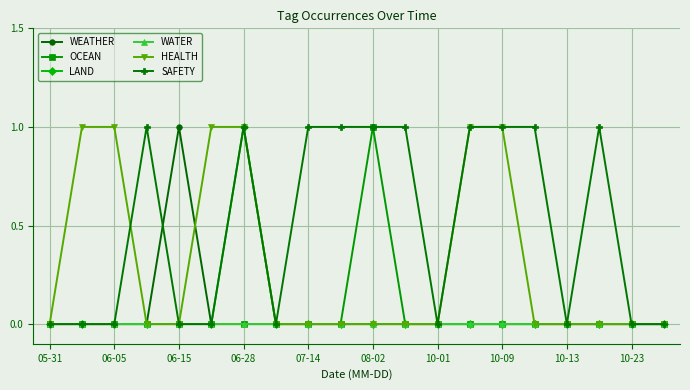

What is the value of the SAFETY point at the 11th from the left?

1